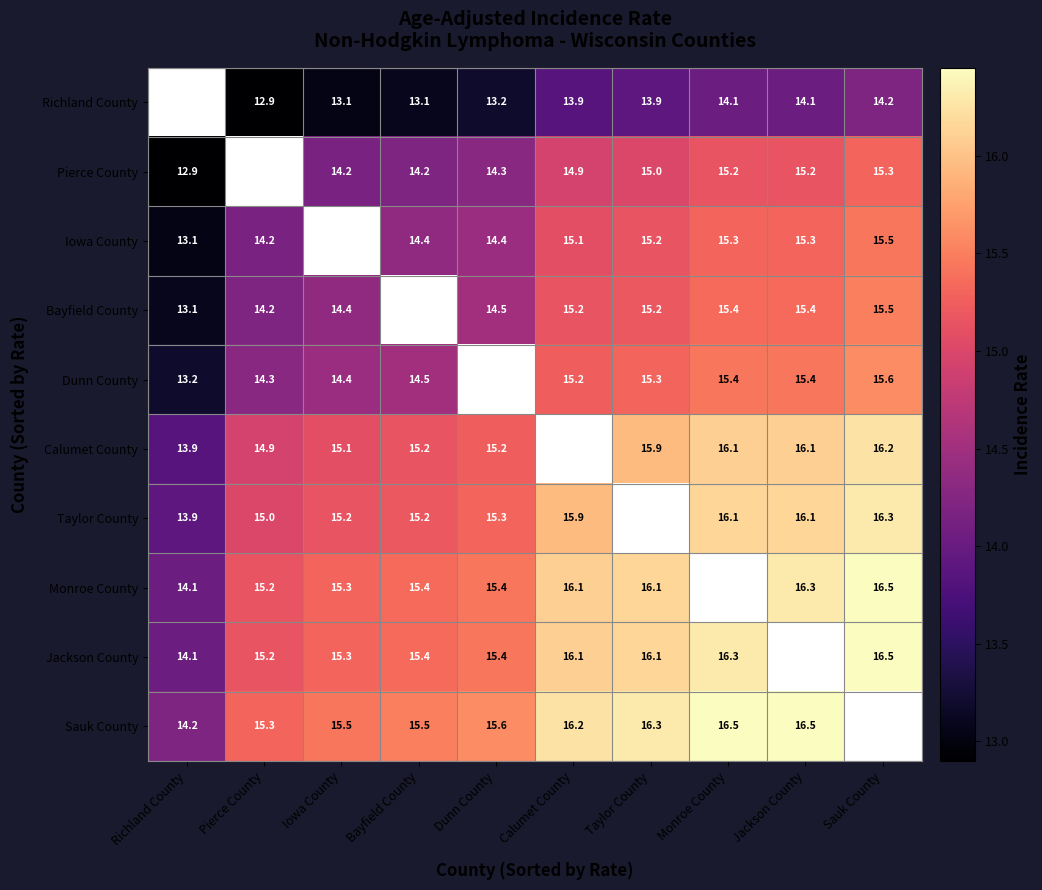

True or false: Calumet County has a value of 19.8 at Iowa County.

False